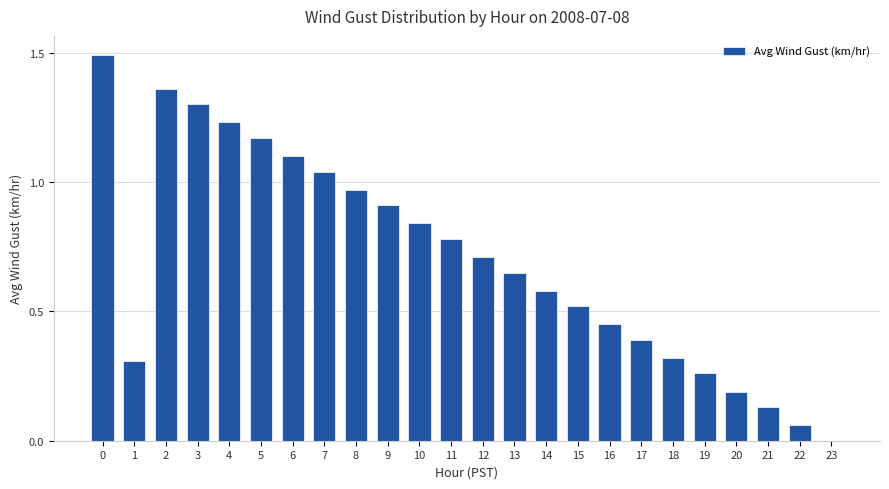

True or false: the data shows 0.5 at 1.

False